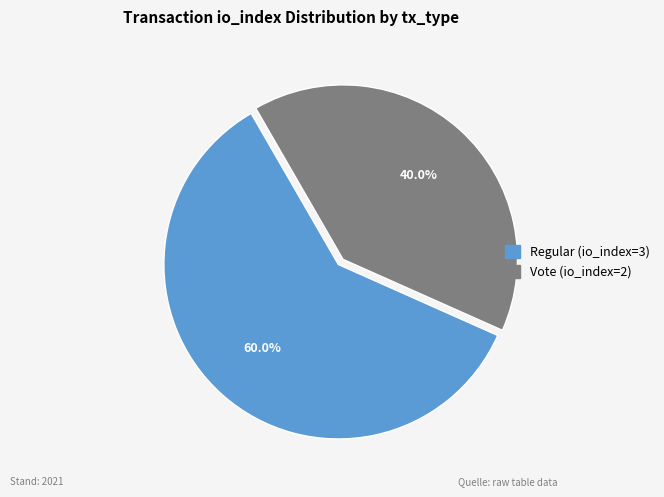

To the nearest percent, what percentage of the pie is Vote (io_index=2)?

40%